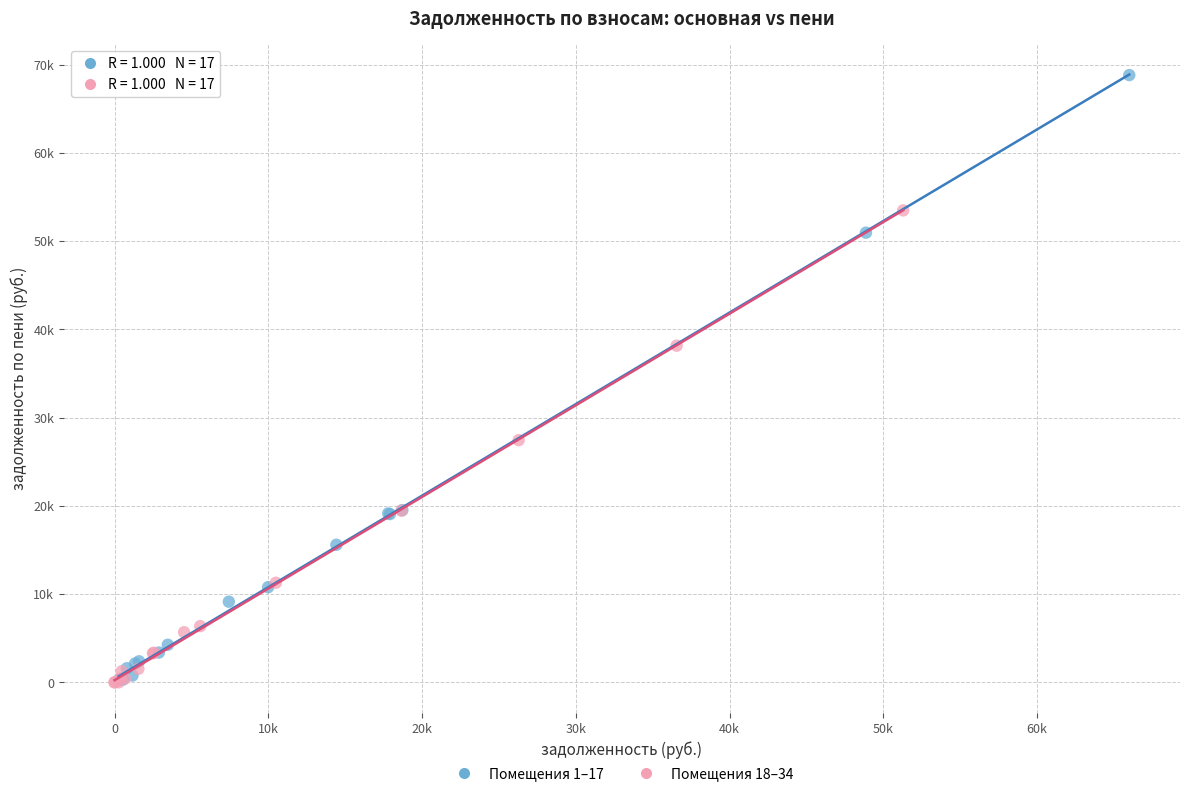

Which series reaches the maximum Y coordinate?

Помещения 1–17